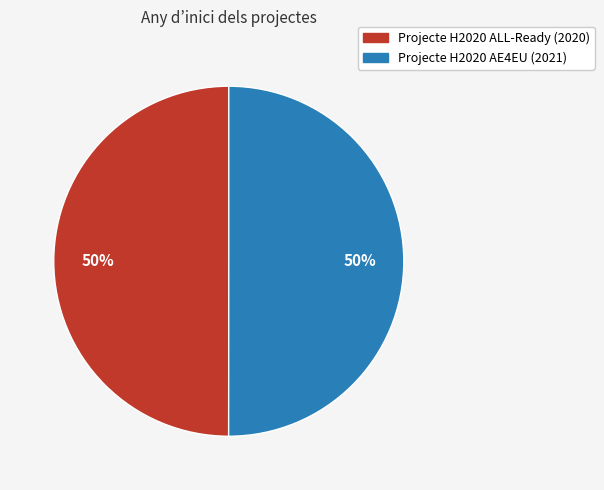

What percentage is the Projecte H2020 AE4EU slice, to the nearest percent?

50%